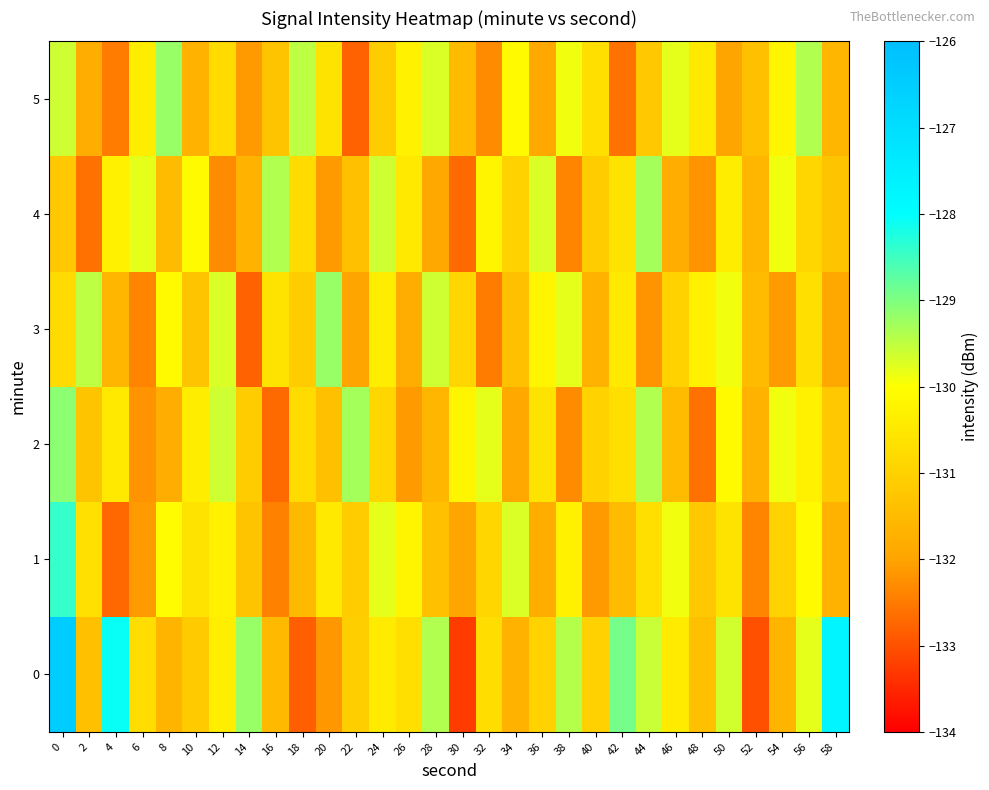

Reading left to right, transcribe all the data shown in this chart.

0: 0=-126.5	2=-131.4	4=-128.1	6=-130.7	8=-131.6	10=-131.2	12=-130.4	14=-129.2	16=-131.5	18=-132.8	20=-132.1	22=-131.1	24=-130.4	26=-130.7	28=-129.4	30=-133.3	32=-130.7	34=-131.7	36=-131.0	38=-129.4	40=-131.0	42=-128.9	44=-129.6	46=-130.4	48=-131.4	50=-129.6	52=-133.0	54=-131.6	56=-129.8	58=-127.7
1: 0=-128.4	2=-130.7	4=-132.7	6=-132.1	8=-130.1	10=-130.6	12=-130.3	14=-131.3	16=-132.4	18=-131.5	20=-130.5	22=-131.1	24=-129.8	26=-130.2	28=-131.4	30=-132.0	32=-130.9	34=-129.7	36=-131.8	38=-130.3	40=-132.1	42=-131.5	44=-130.7	46=-129.9	48=-131.2	50=-130.6	52=-132.4	54=-131.0	56=-130.1	58=-131.7
2: 0=-129.1	2=-131.3	4=-130.5	6=-132.2	8=-131.8	10=-130.4	12=-129.6	14=-131.1	16=-132.7	18=-130.8	20=-131.4	22=-129.3	24=-130.9	26=-132.1	28=-131.6	30=-130.2	32=-129.8	34=-131.9	36=-130.6	38=-132.3	40=-131.0	42=-130.7	44=-129.4	46=-131.5	48=-132.6	50=-130.1	52=-131.7	54=-129.9	56=-130.3	58=-131.2
3: 0=-130.8	2=-129.5	4=-131.6	6=-132.4	8=-130.1	10=-131.3	12=-129.7	14=-132.8	16=-130.6	18=-131.1	20=-129.2	22=-132.0	24=-130.4	26=-131.8	28=-129.6	30=-130.9	32=-132.5	34=-131.4	36=-130.2	38=-129.8	40=-131.7	42=-130.5	44=-132.2	46=-131.0	48=-130.3	50=-129.9	52=-131.5	54=-132.1	56=-130.7	58=-131.9
4: 0=-131.2	2=-132.6	4=-130.3	6=-129.8	8=-131.5	10=-130.1	12=-132.3	14=-131.7	16=-129.4	18=-130.8	20=-132.1	22=-131.4	24=-129.6	26=-130.5	28=-131.9	30=-132.7	32=-130.2	34=-131.0	36=-129.7	38=-132.4	40=-131.1	42=-130.6	44=-129.3	46=-131.8	48=-132.2	50=-130.4	52=-131.6	54=-129.9	56=-130.9	58=-131.3
5: 0=-129.6	2=-131.8	4=-132.5	6=-130.4	8=-129.2	10=-131.7	12=-130.8	14=-132.1	16=-131.3	18=-129.5	20=-130.6	22=-132.8	24=-131.1	26=-130.3	28=-129.7	30=-131.5	32=-132.3	34=-130.1	36=-131.9	38=-129.9	40=-130.7	42=-132.6	44=-131.2	46=-129.8	48=-130.5	50=-132.0	52=-131.4	54=-130.2	56=-129.4	58=-131.6